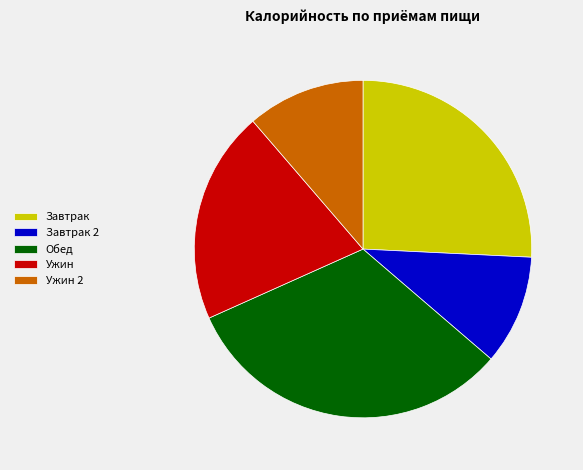

The Завтрак slice represents 32% of the pie. True or false?

False